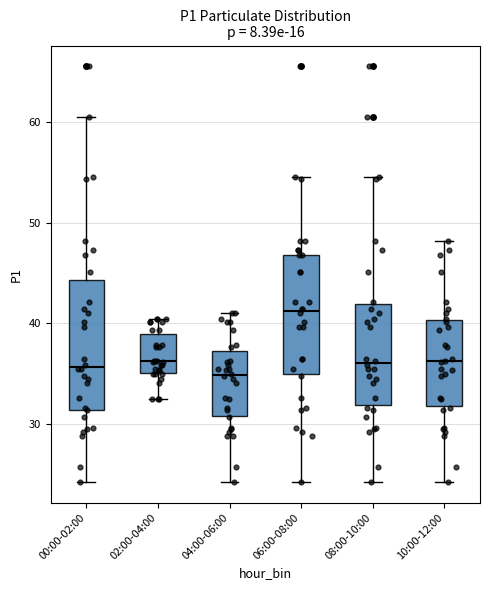

Reading left to right, read every box against the y-axis: the position of its median line, the range the box covers, and the ends of its whiskers. The values are not printed on the chart, so give them approximately, as read against the axis.

00:00-02:00: median 36, box 31 to 44, whiskers 24 to 60
02:00-04:00: median 36, box 35 to 39, whiskers 32 to 40
04:00-06:00: median 35, box 31 to 37, whiskers 24 to 41
06:00-08:00: median 41, box 35 to 47, whiskers 24 to 55
08:00-10:00: median 36, box 32 to 42, whiskers 24 to 55
10:00-12:00: median 36, box 32 to 40, whiskers 24 to 48